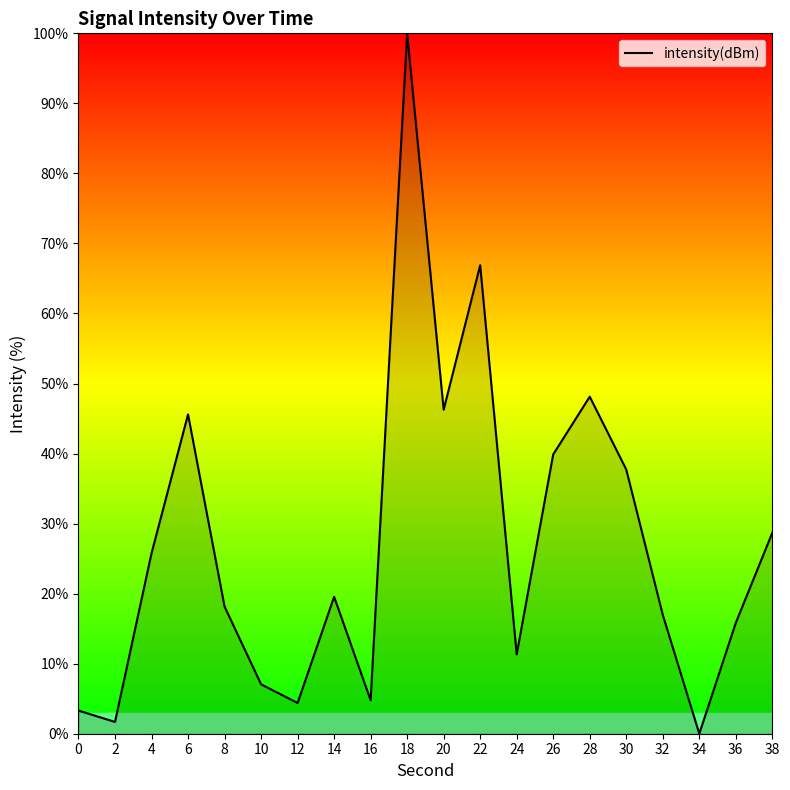

What is the difference between the second highest and second lowest values?

65.2